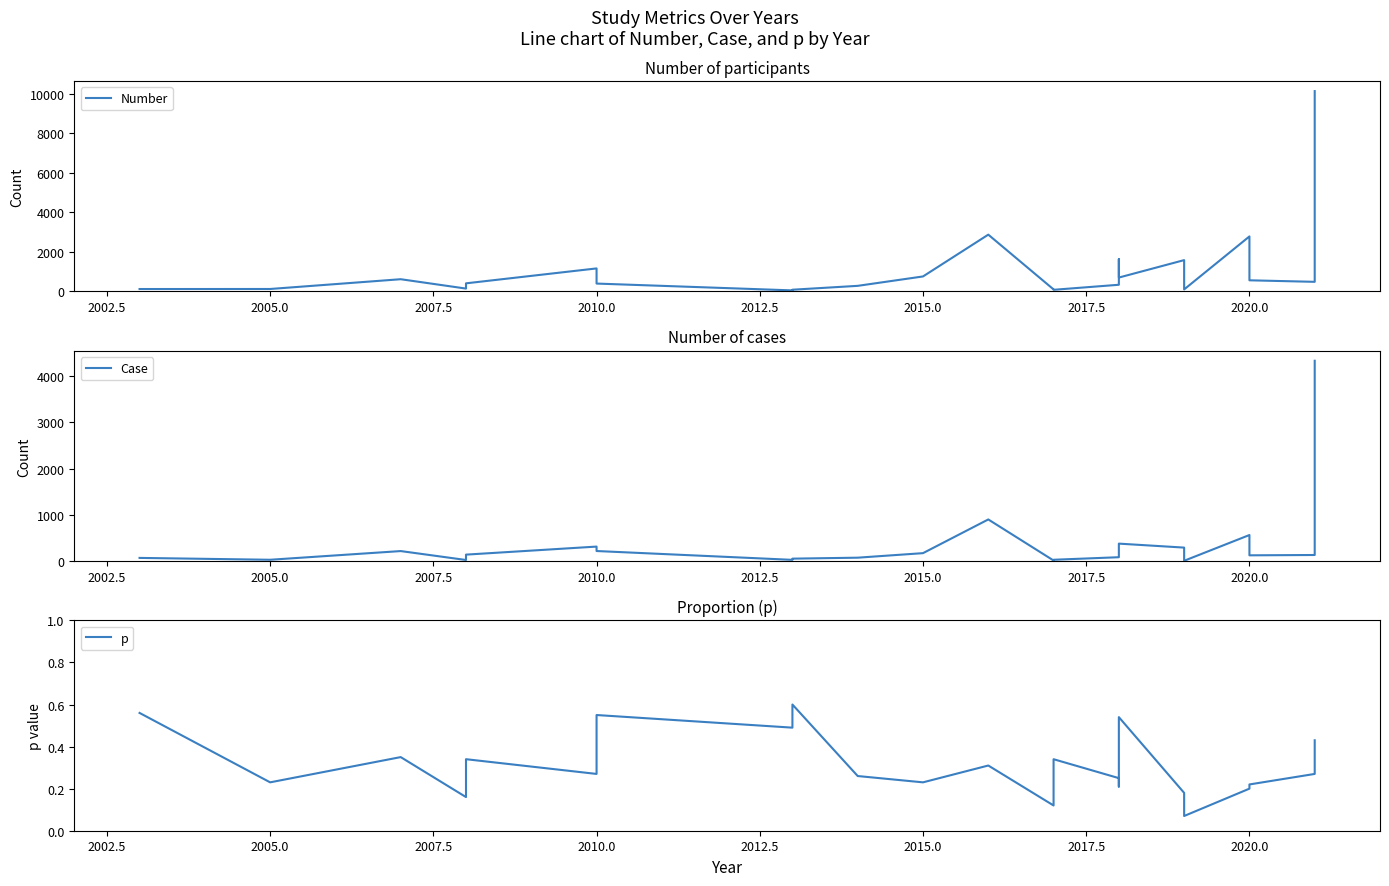

Is this an area chart (filled region under the line)?

No